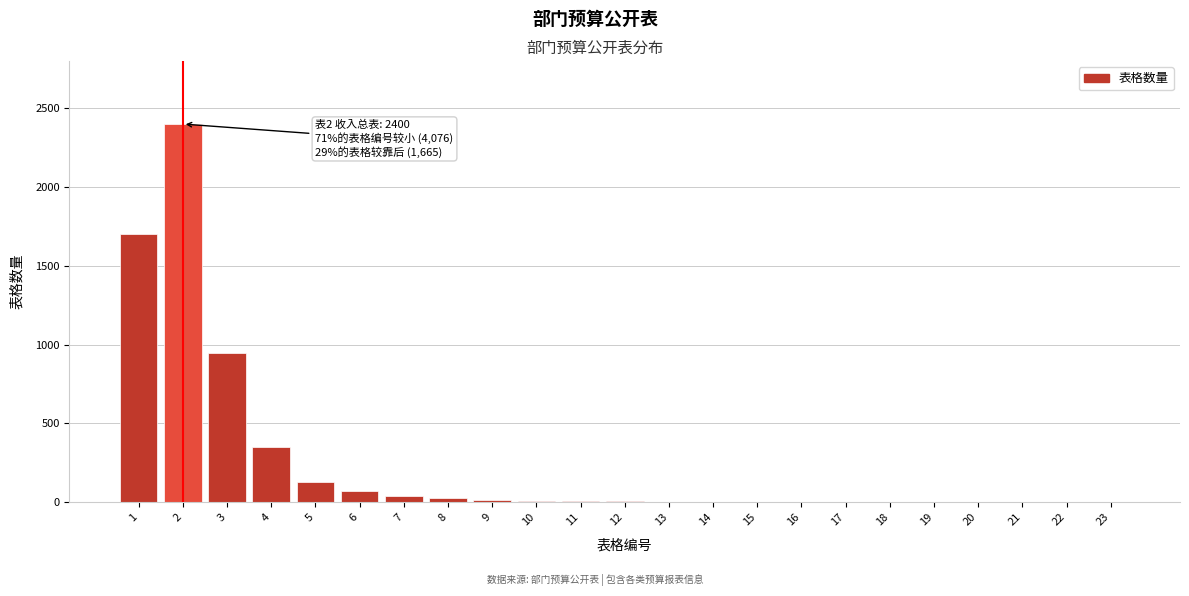

The value at 21 is 0. True or false?

True